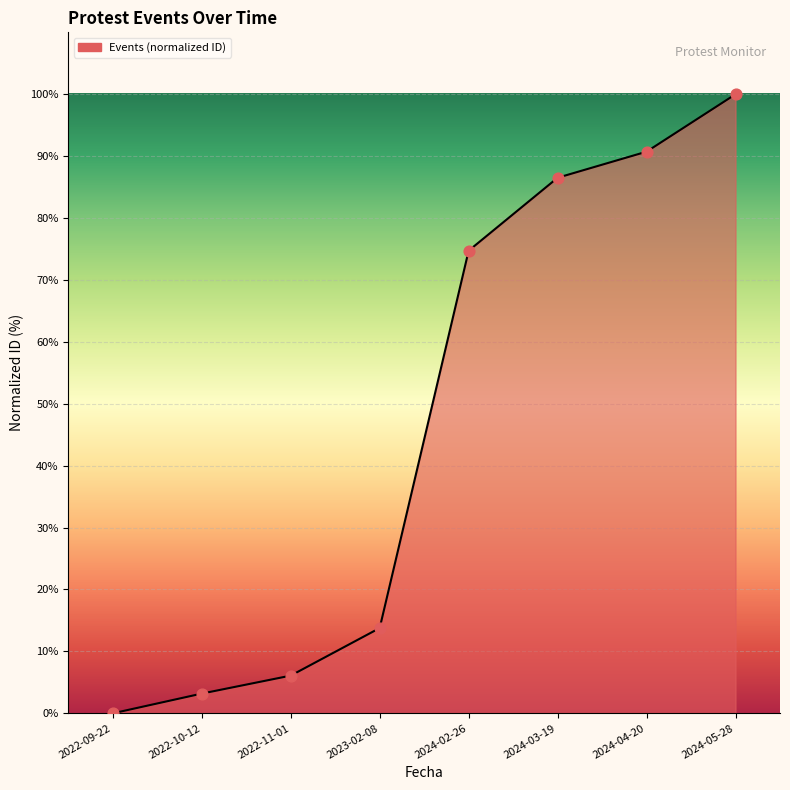

Which has a higher value, 2024-04-20 or 2024-02-26?

2024-04-20